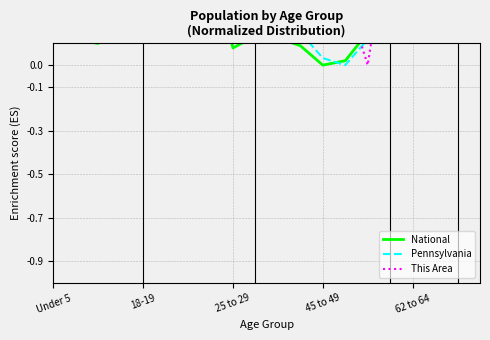

What is the difference between the maximum and minimum values in the This Area series?

0.9